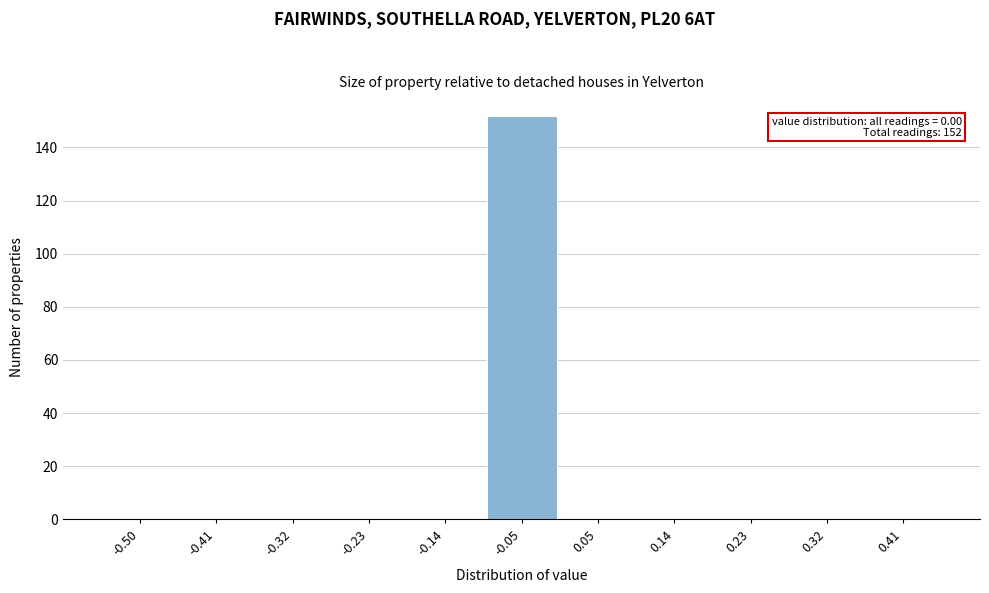

Reading right to left, what are all the values shown in this chart?

0.41=0	0.32=0	0.23=0	0.14=0	0.05=0	-0.05=152	-0.14=0	-0.23=0	-0.32=0	-0.41=0	-0.50=0